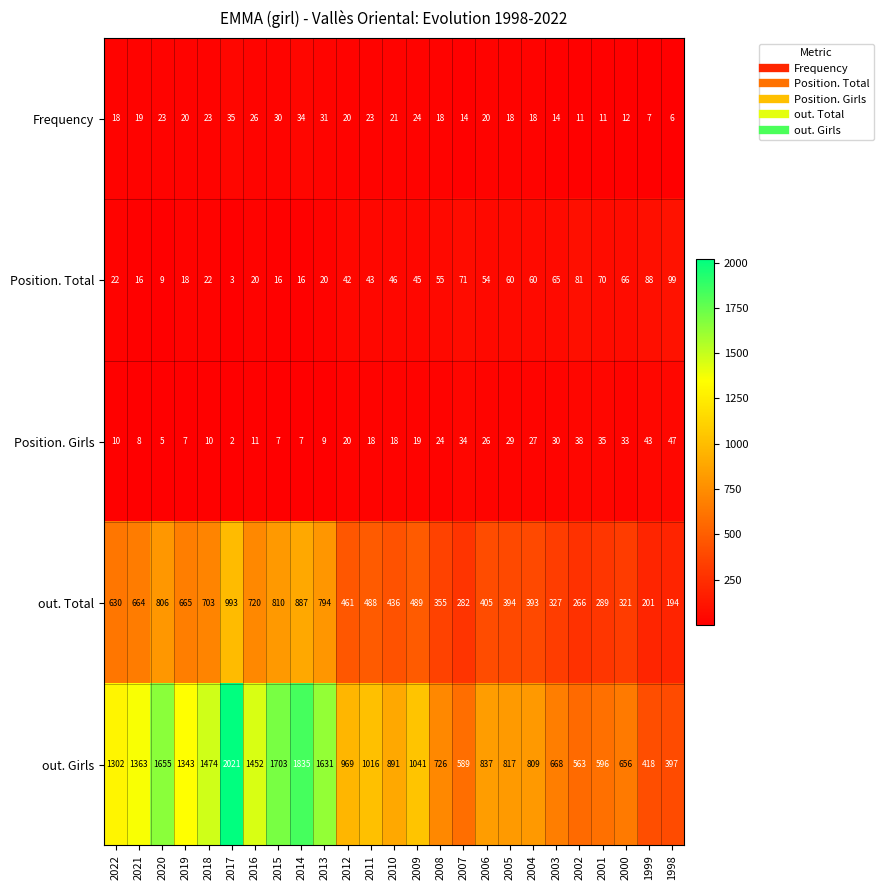

Which series has the largest total across all categories?

out. Girls